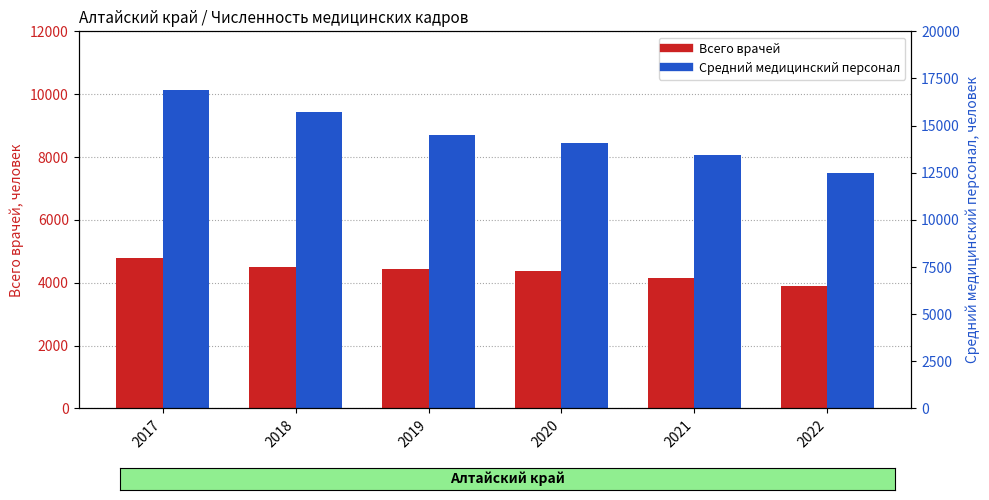

Reading left to right, what are all the values shown in this chart?

Всего врачей: 2017=4788	2018=4512	2019=4446	2020=4367	2021=4149	2022=3882
Средний медицинский персонал: 2017=10140	2018=9429	2019=8703	2020=8441	2021=8057	2022=7485